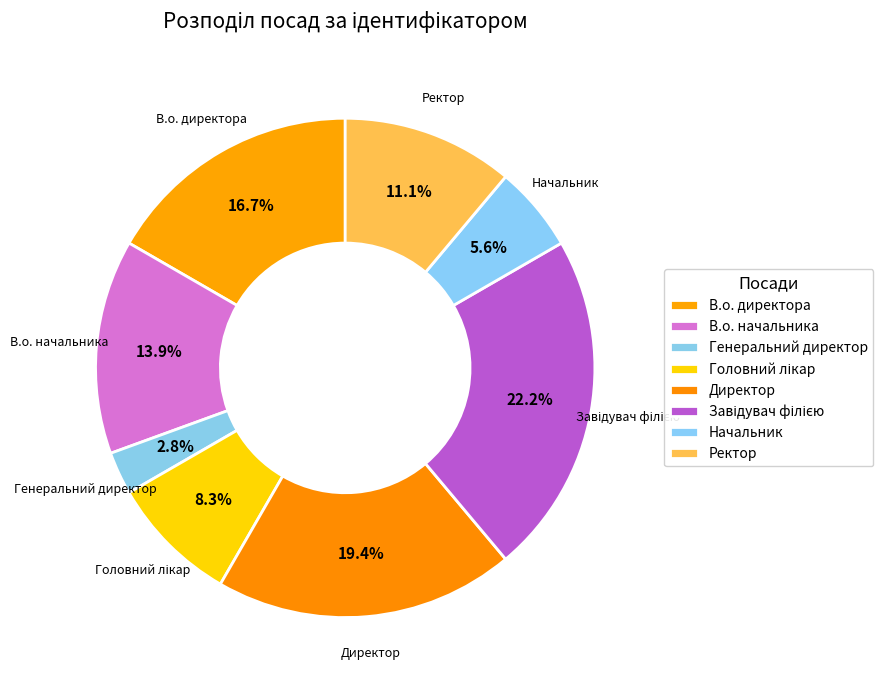

How much of the chart is everything except Начальник?

94.4%